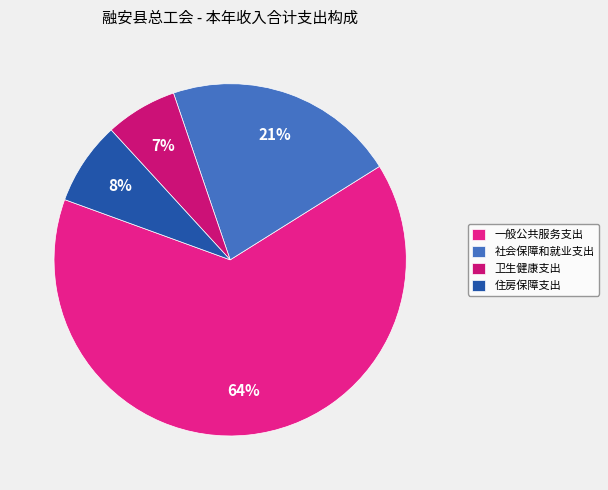

What percentage is NOT represented by 住房保障支出?

92.4%